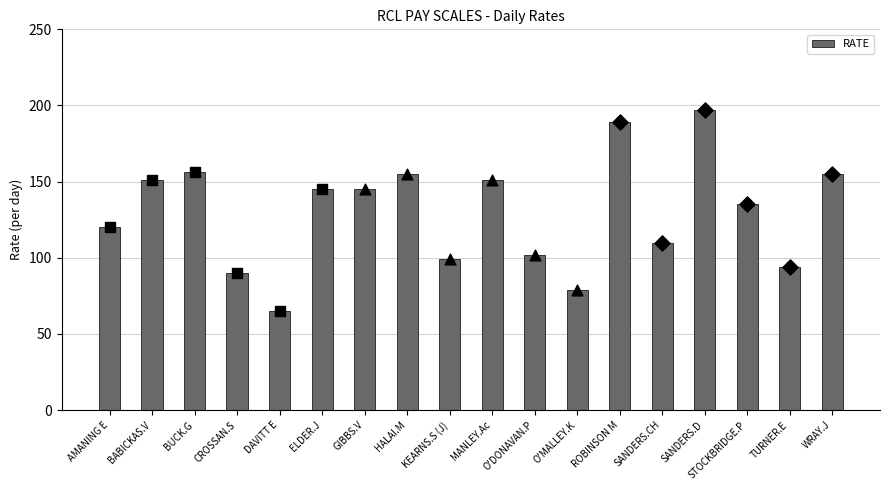

Approximately how many times larger is the value at SANDERS.D compared to AMANING E?

1.6